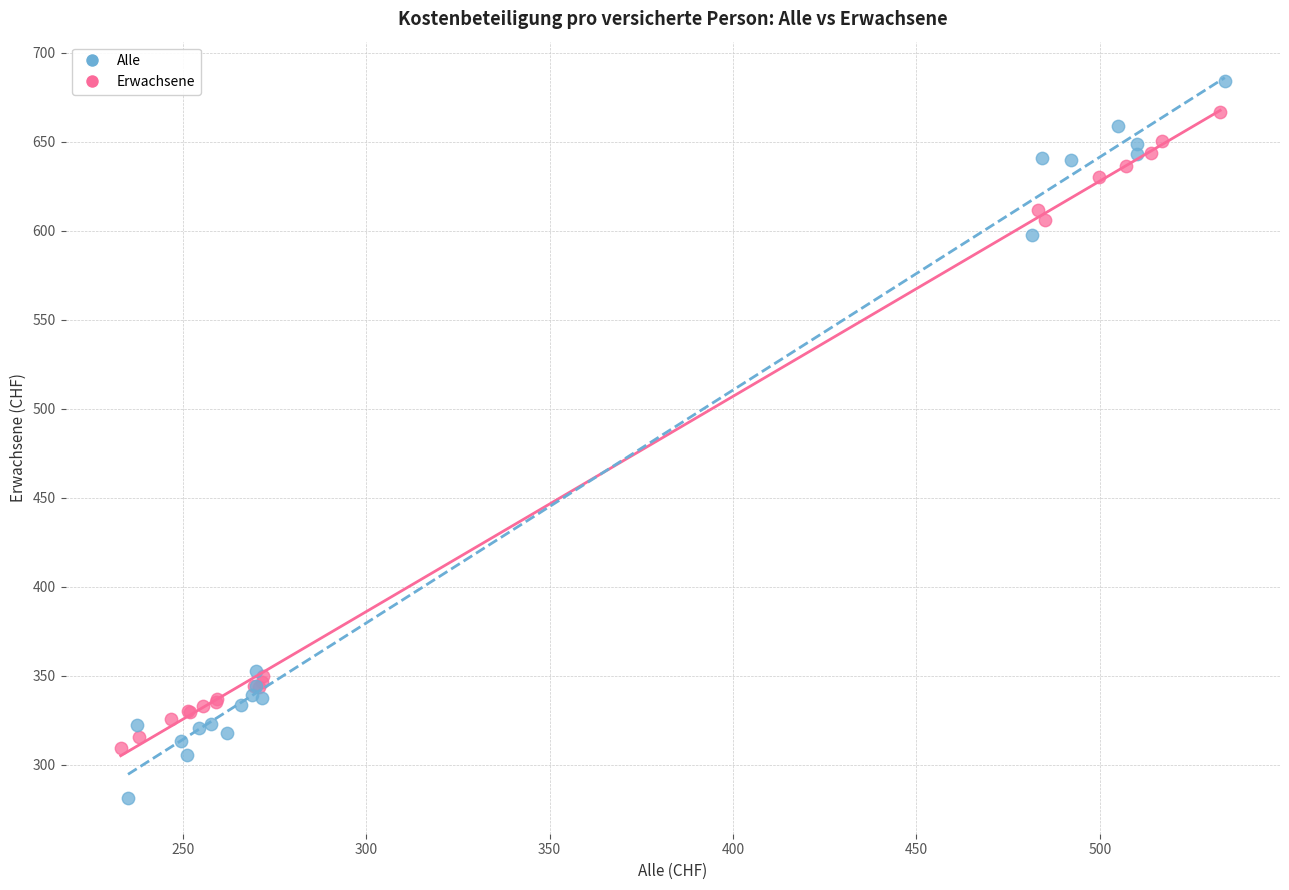

Which series contains the lowest Y value?

Alle